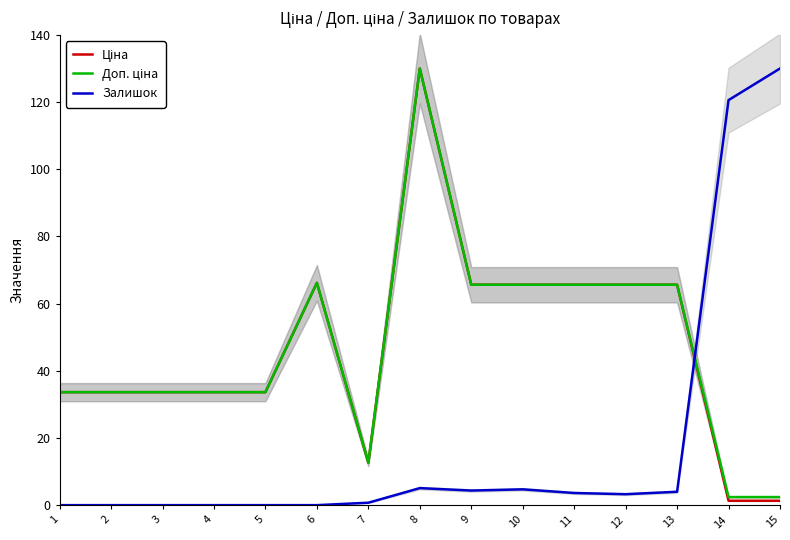

How many values in the Доп. ціна series are below 33?

3